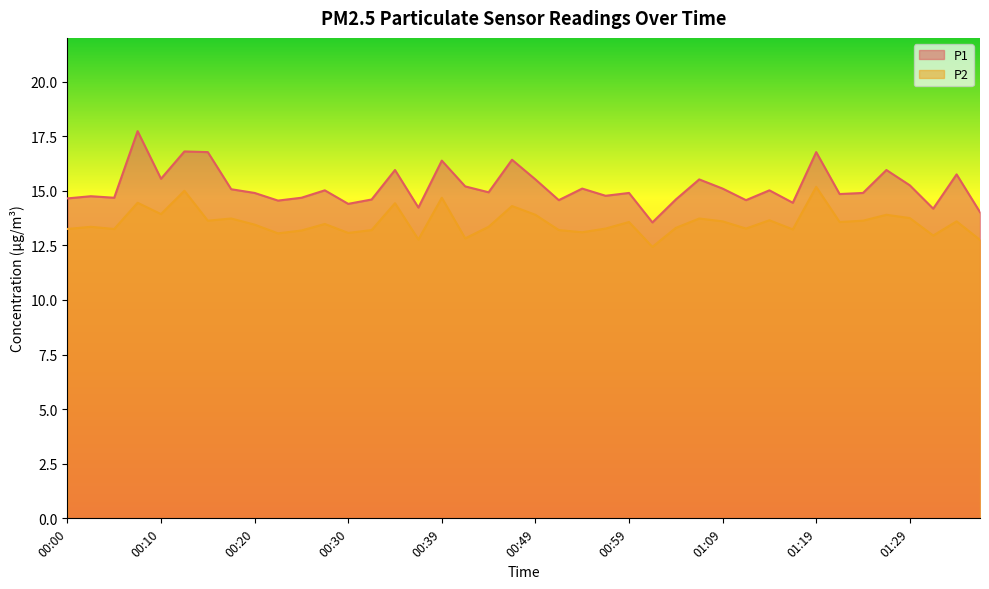

Count the number of data series in this chart.

2